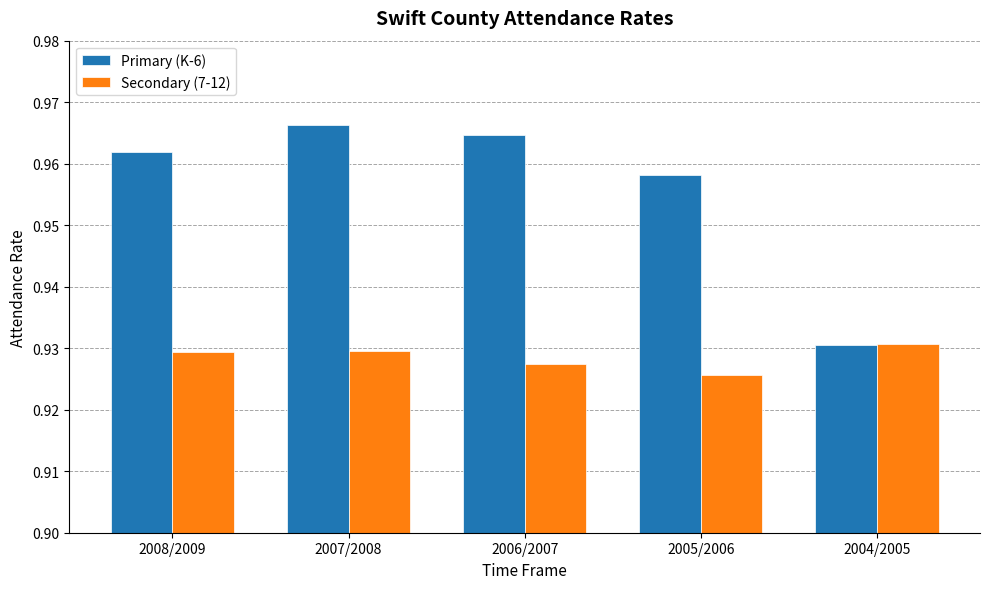

The Primary (K-6) series shows 0.5 at 2004/2005. True or false?

False